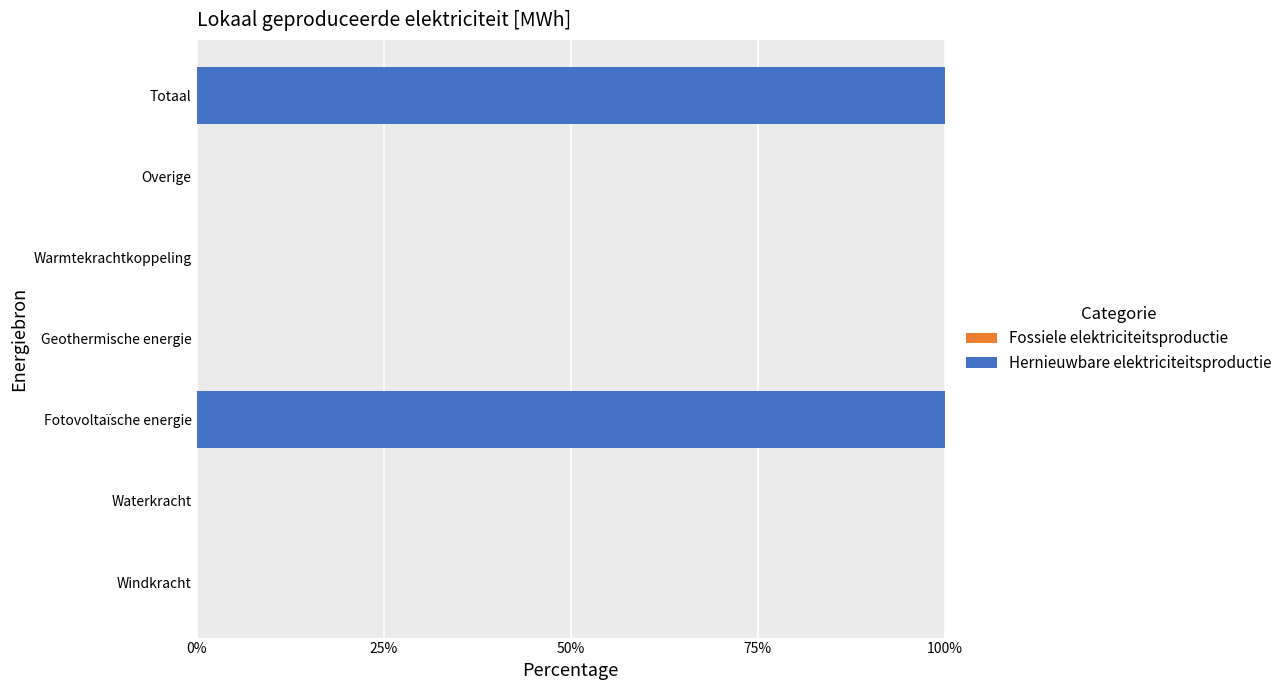

True or false: the data shows -51 at Geothermische energie.

False